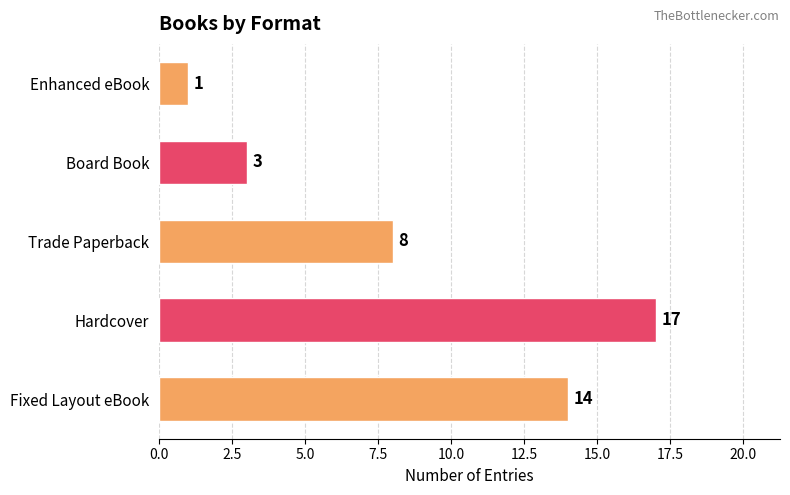

Does the chart contain stacked bars?

No